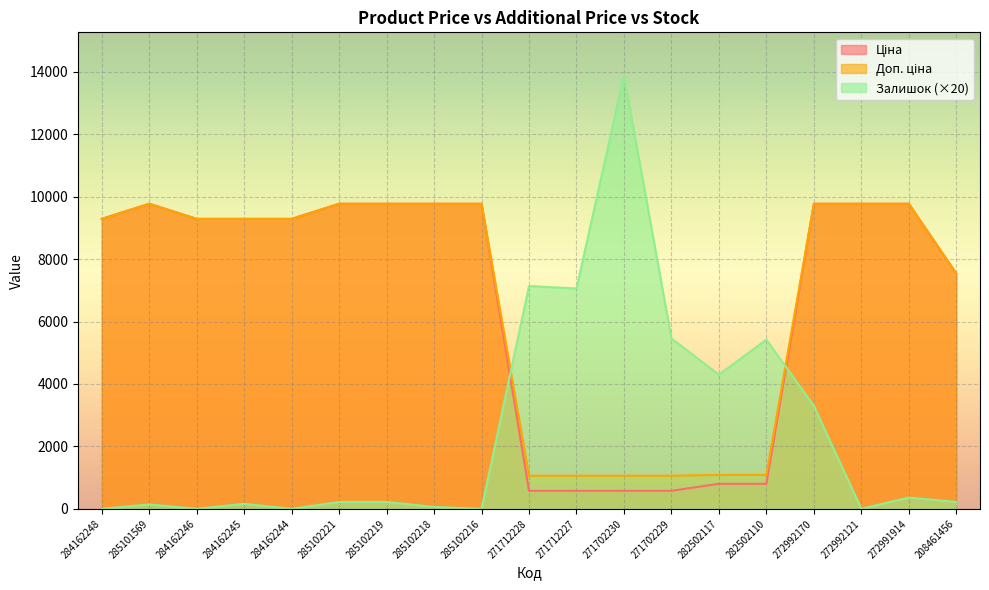

What is the value of the Доп. ціна point at the 11th from the left?

1060.0